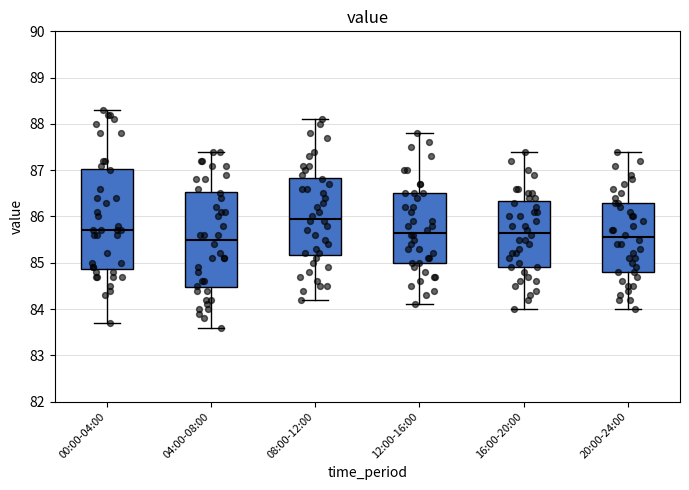

Reading left to right, read every box against the y-axis: the position of its median line, the range the box covers, and the ends of its whiskers. The values are not printed on the chart, so give them approximately, as read against the axis.

00:00-04:00: median 85.7, box 84.9 to 87.0, whiskers 83.7 to 88.3
04:00-08:00: median 85.5, box 84.5 to 86.5, whiskers 83.6 to 87.4
08:00-12:00: median 86.0, box 85.2 to 86.8, whiskers 84.2 to 88.1
12:00-16:00: median 85.7, box 85.0 to 86.5, whiskers 84.1 to 87.8
16:00-20:00: median 85.7, box 84.9 to 86.3, whiskers 84.0 to 87.4
20:00-24:00: median 85.6, box 84.8 to 86.3, whiskers 84.0 to 87.4